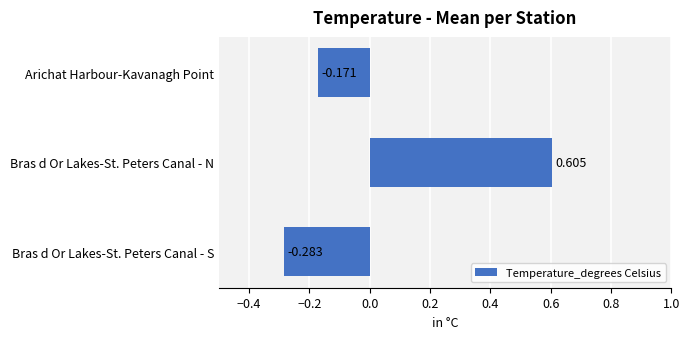

At which label is the value closest to 0?

Arichat Harbour-Kavanagh Point